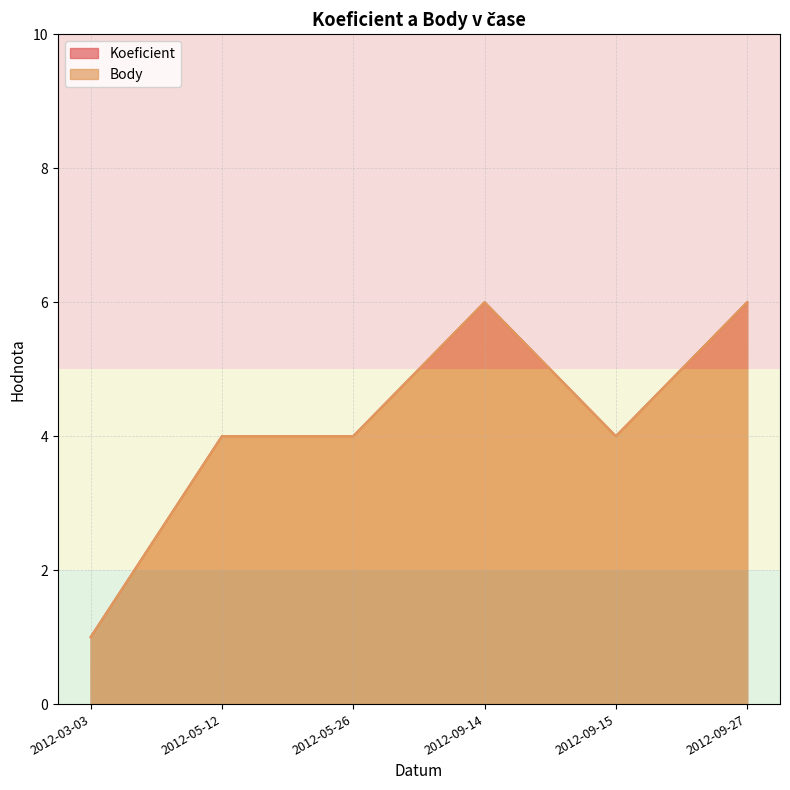

True or false: Koeficient and Body intersect in this chart.

False